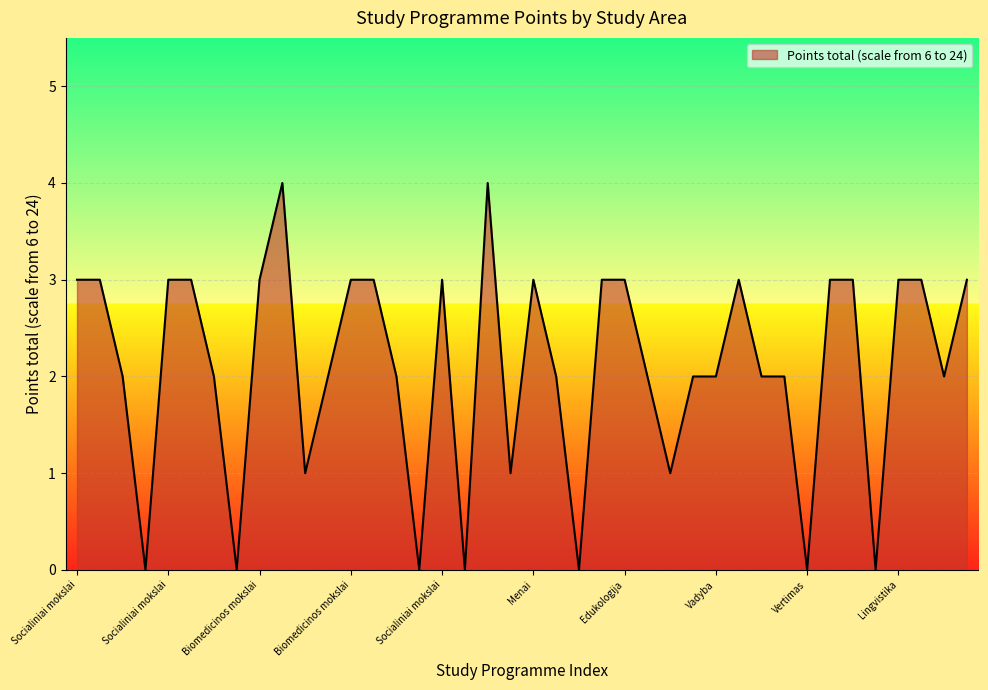

Reading left to right, extract all data points from this chart.

3	3	2	0	3	3	2	0	3	4	1	2	3	3	2	0	3	0	4	1	3	2	0	3	3	2	1	2	2	3	2	2	0	3	3	0	3	3	2	3